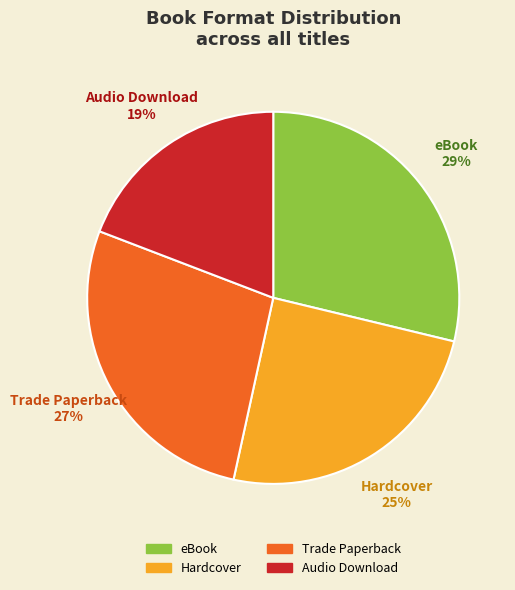

Is it true that Audio Download is 13% of the pie?

False